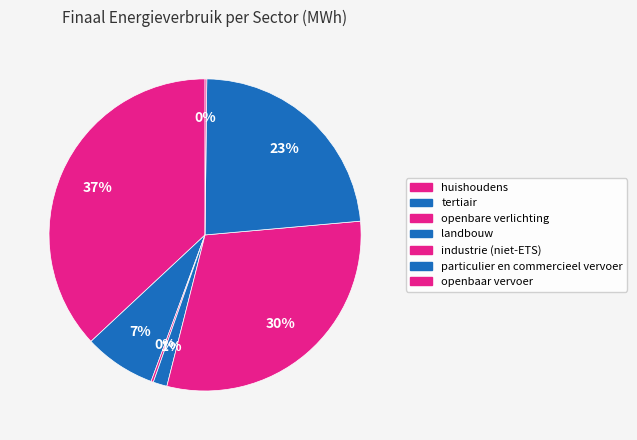

Is there any slice that represents more than half of the pie?

No